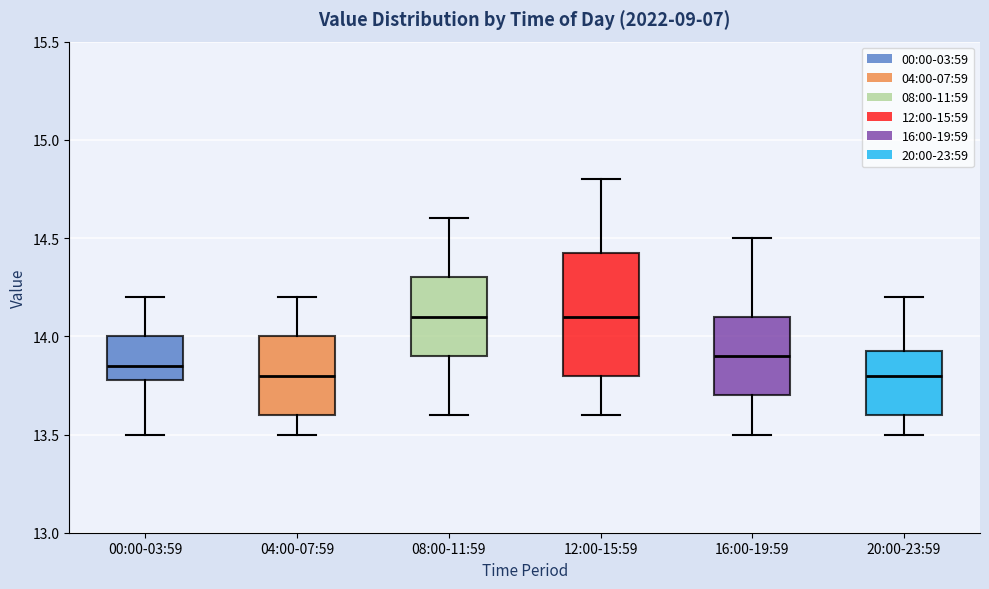

Reading left to right, read every box against the y-axis: the position of its median line, the range the box covers, and the ends of its whiskers. The values are not printed on the chart, so give them approximately, as read against the axis.

00:00-03:59: median 13.85, box 13.80 to 14.00, whiskers 13.50 to 14.20
04:00-07:59: median 13.80, box 13.60 to 14.00, whiskers 13.50 to 14.20
08:00-11:59: median 14.10, box 13.90 to 14.30, whiskers 13.60 to 14.60
12:00-15:59: median 14.10, box 13.80 to 14.45, whiskers 13.60 to 14.80
16:00-19:59: median 13.90, box 13.70 to 14.10, whiskers 13.50 to 14.50
20:00-23:59: median 13.80, box 13.60 to 13.95, whiskers 13.50 to 14.20